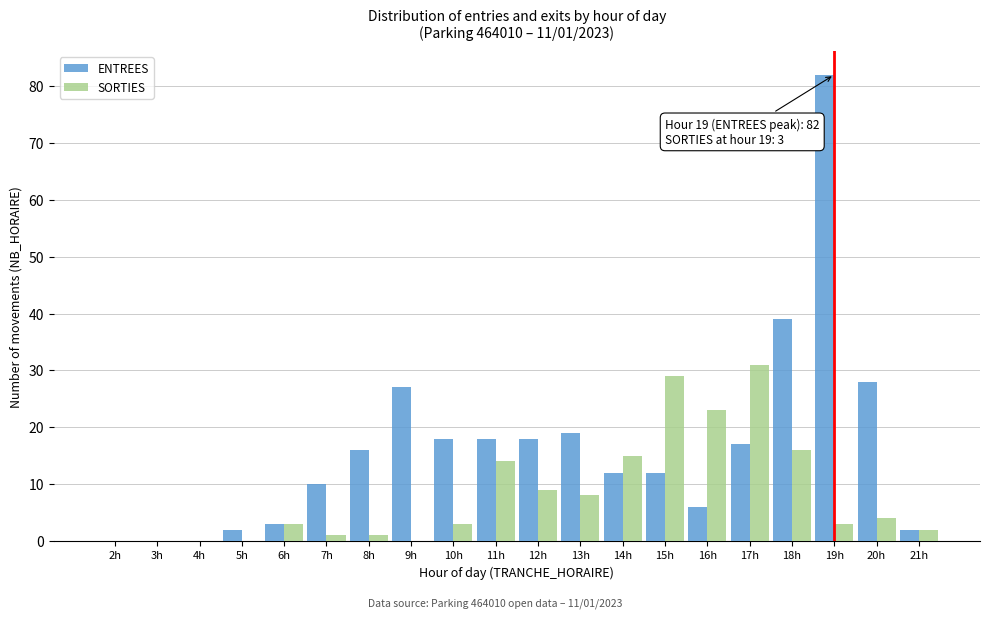

At which label does SORTIES reach its peak?

17h